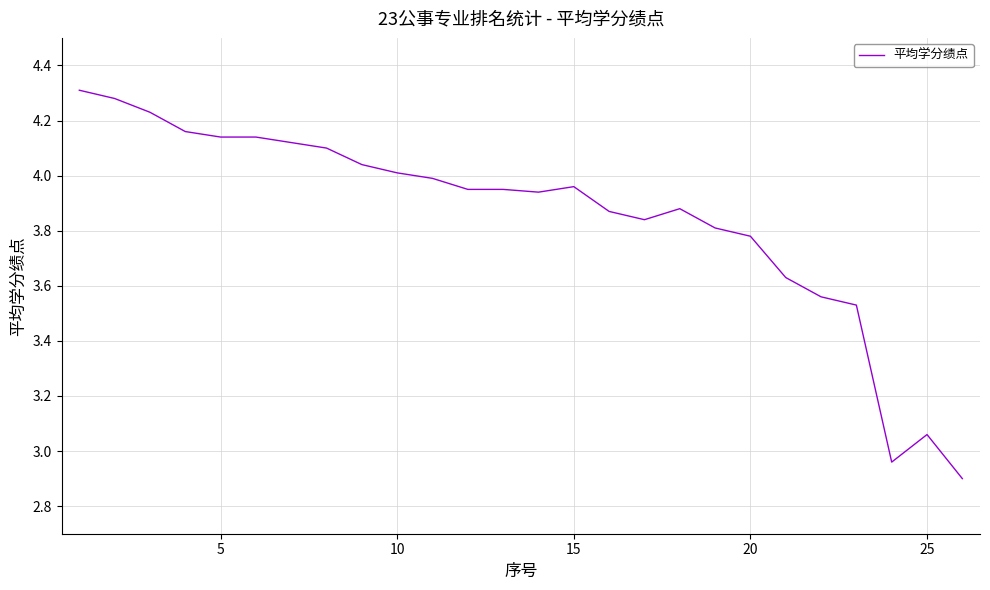

What is the difference between the maximum and minimum values?

1.4